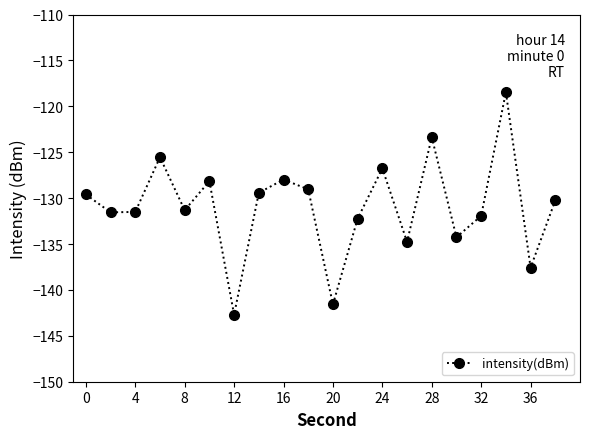

How many points are lower than both their immediate neighbors (excluding endpoints)?

7